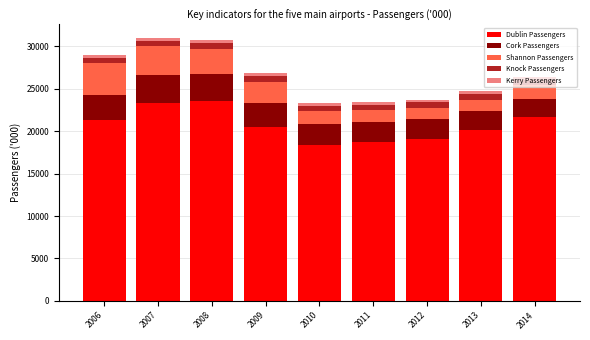

What is the highest value of the Dublin Passengers series?

23507.2